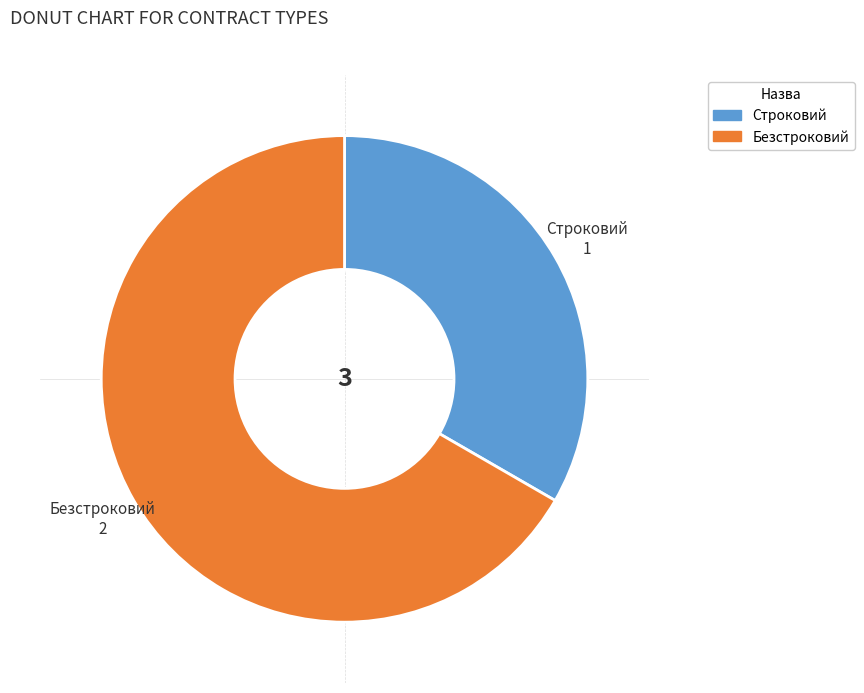

Rank the categories by value from lowest to highest.

Строковий, Безстроковий